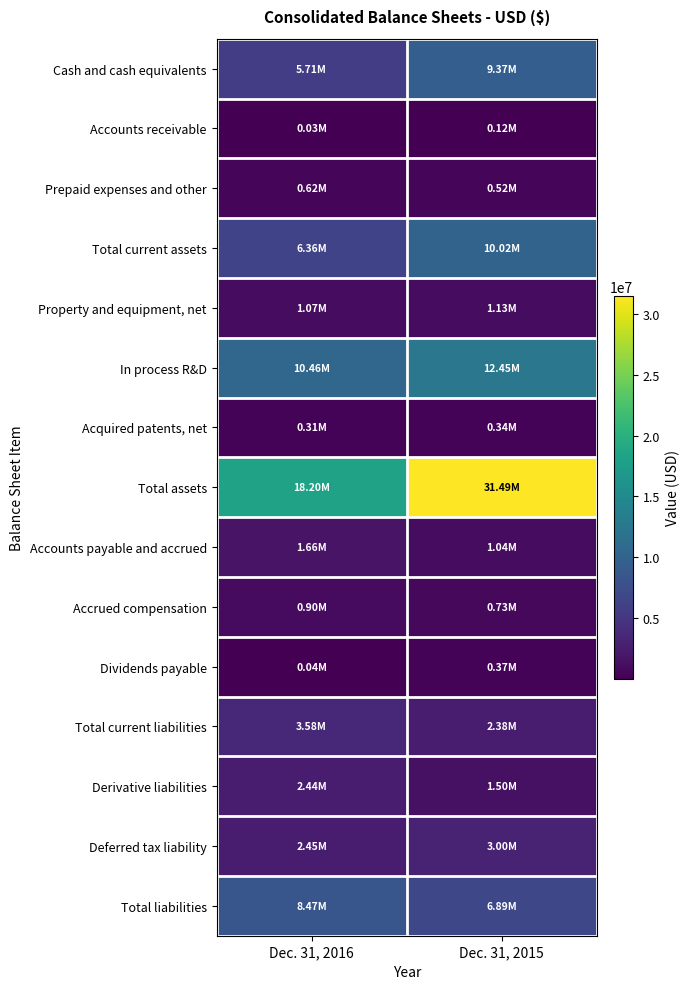

At which category does the chart reach its minimum across all series?

Dec. 31, 2016